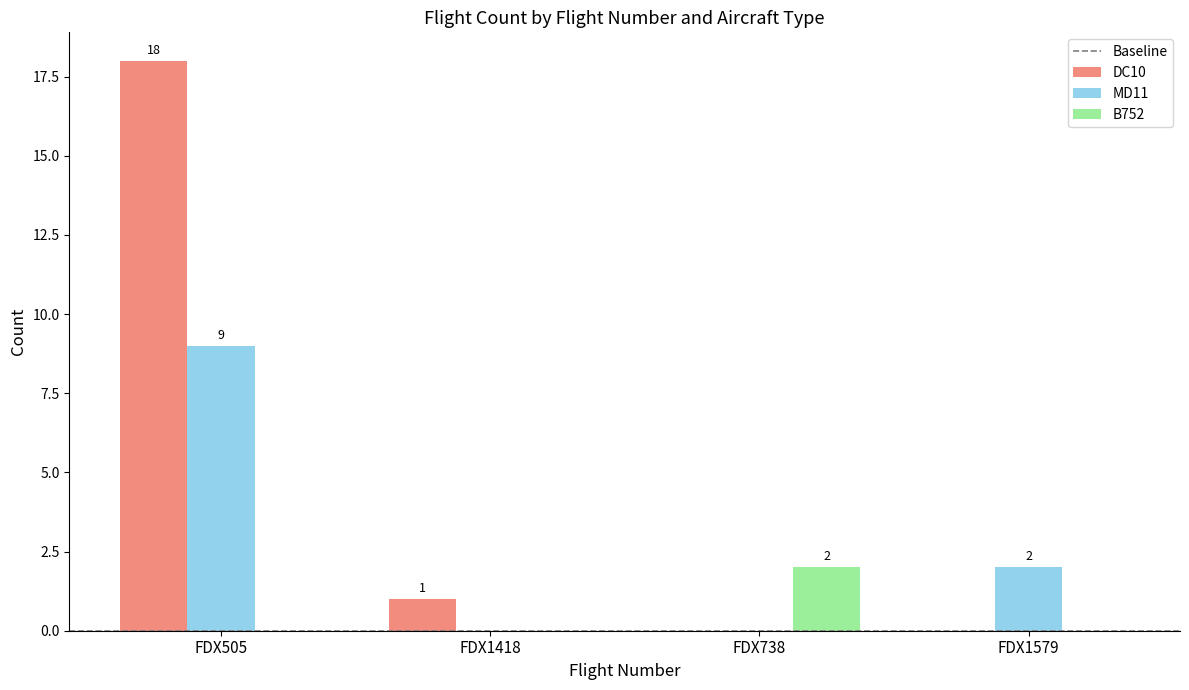

Which series has the largest total across all categories?

DC10